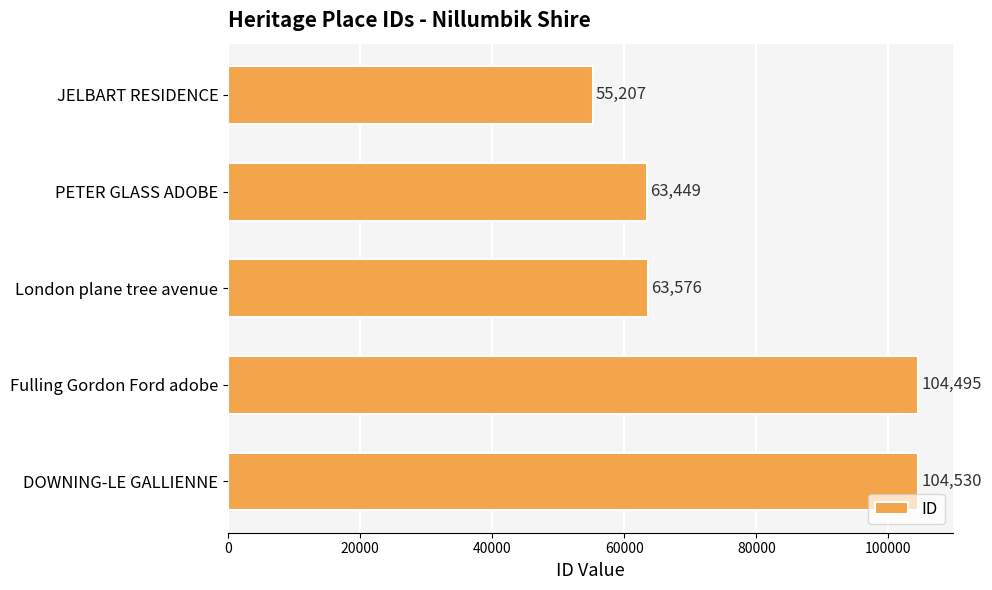

What is the smallest value displayed?

55207